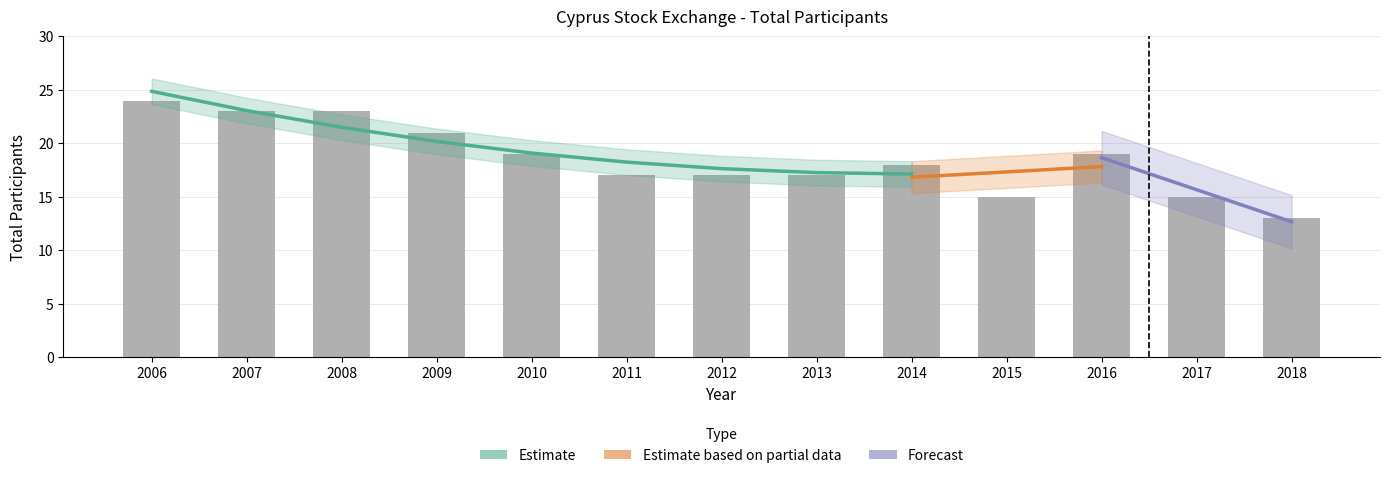

What is the average value?

19